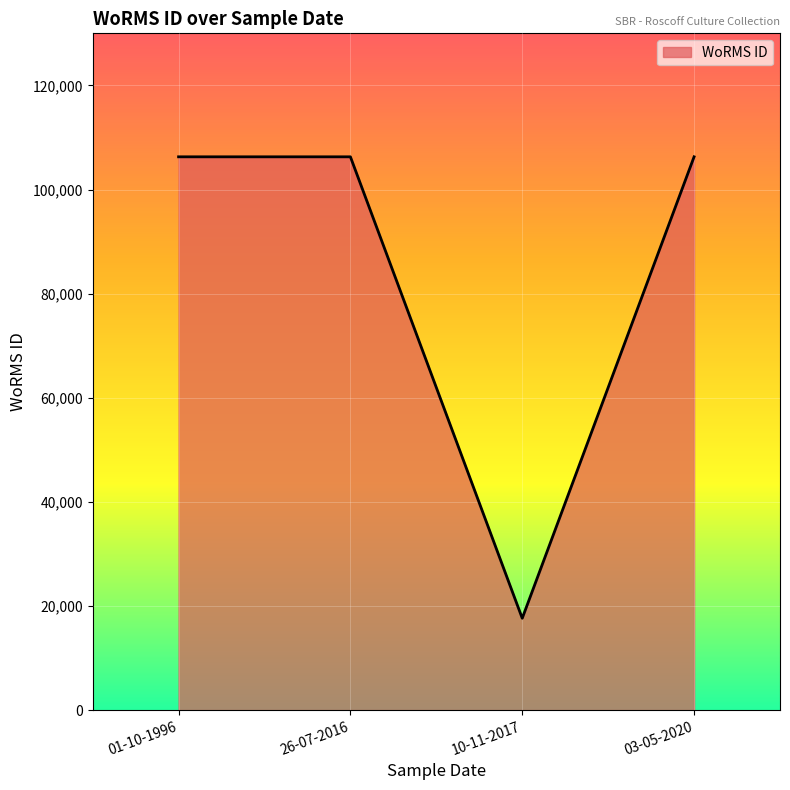

What is the change in value from 01-10-1996 to 10-11-2017?

-88640